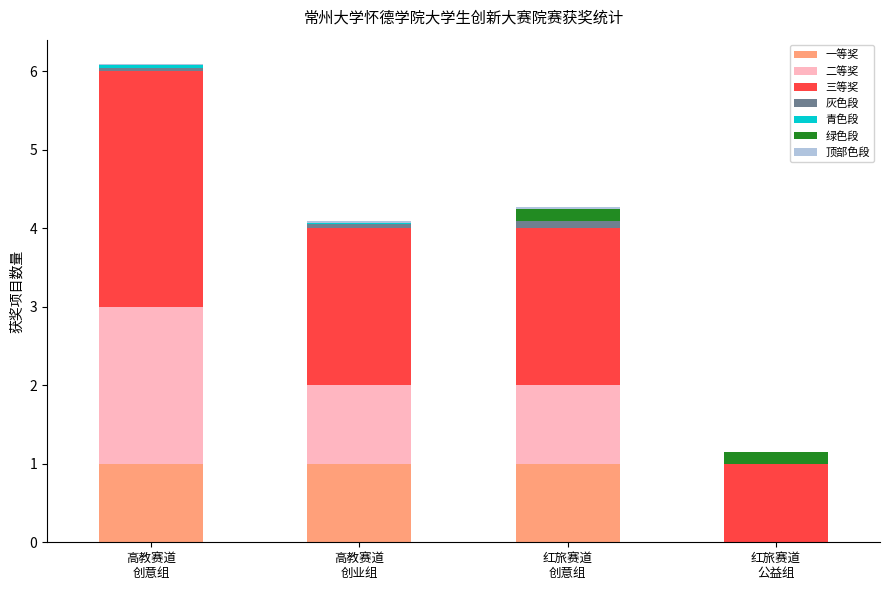

Are the bars grouped side by side (vs. stacked)?

No